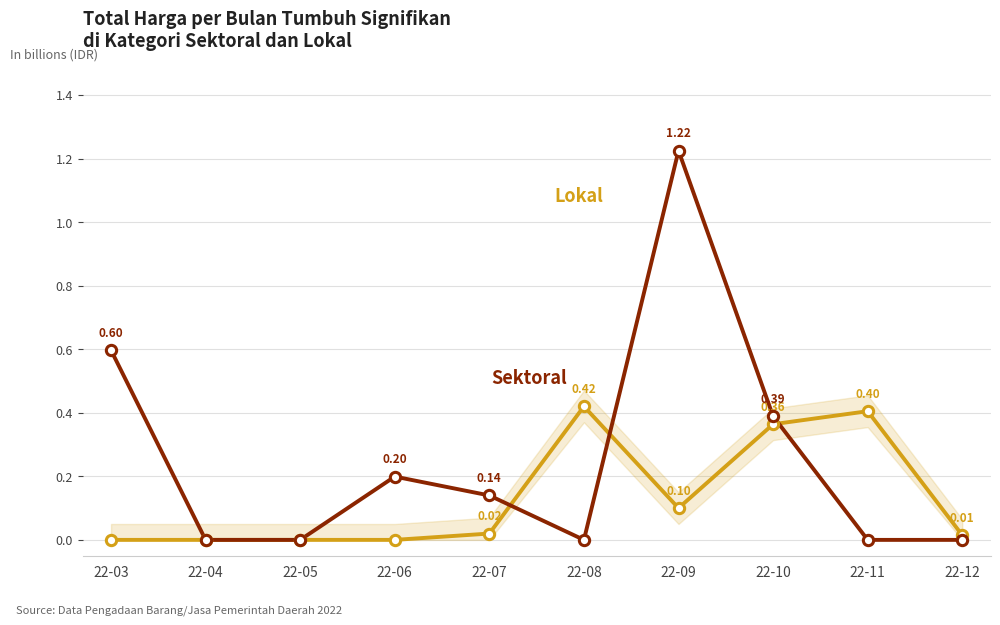

At how many categories does at least one series exceed 0?

8